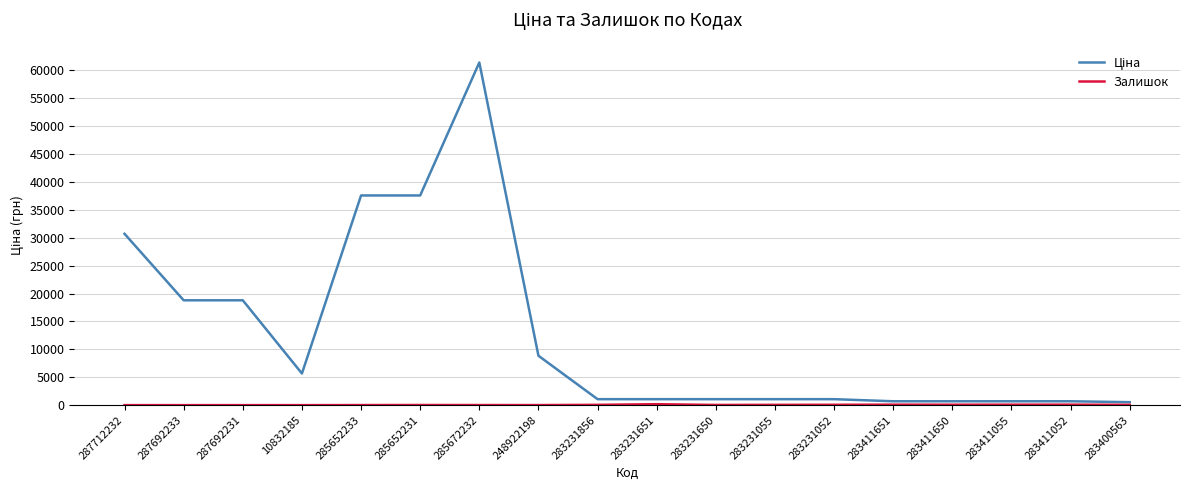

What is the spread (max minus min) of values at 287692233?

18796.8